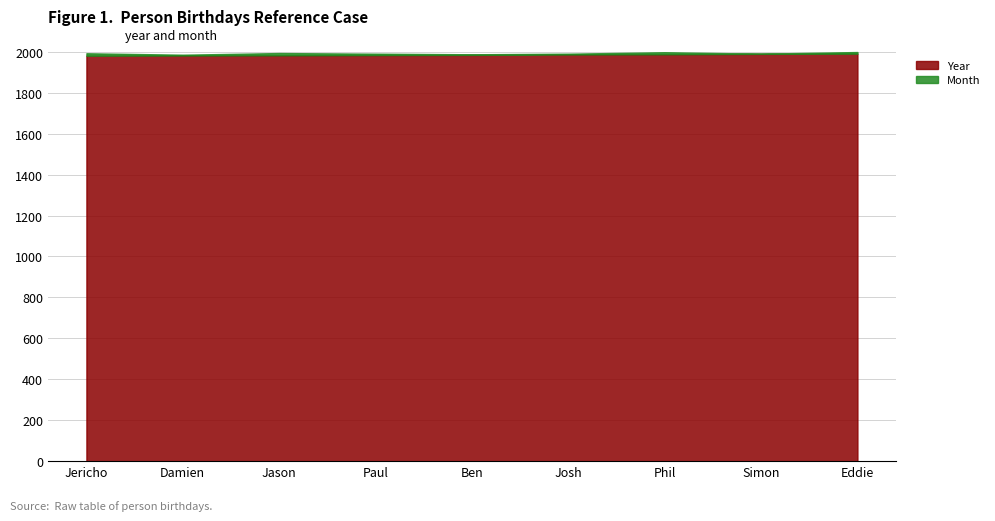

True or false: Year and Month cross at least once.

False